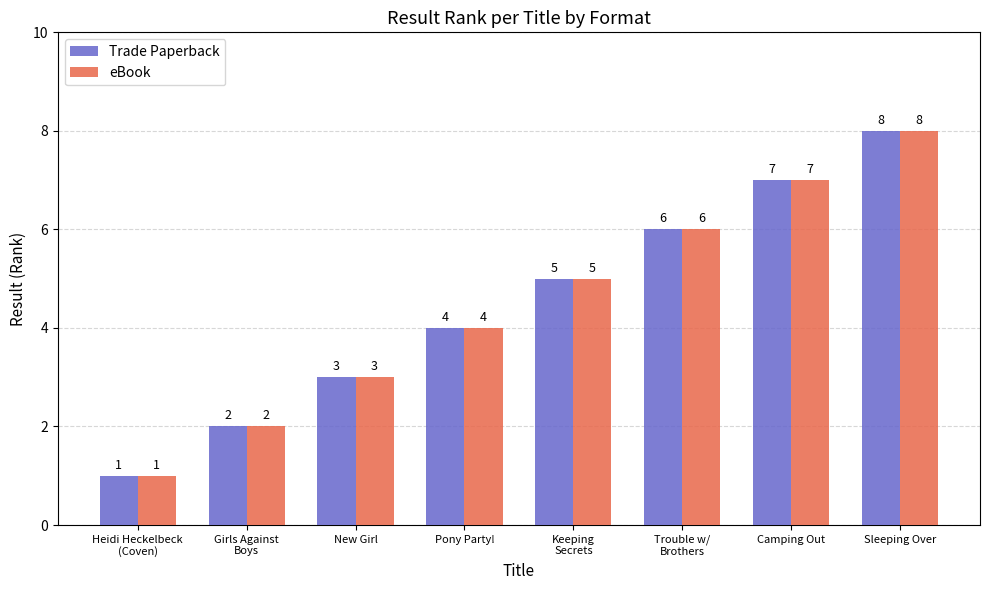

At which category is the sum across all series the highest?

Sleeping Over